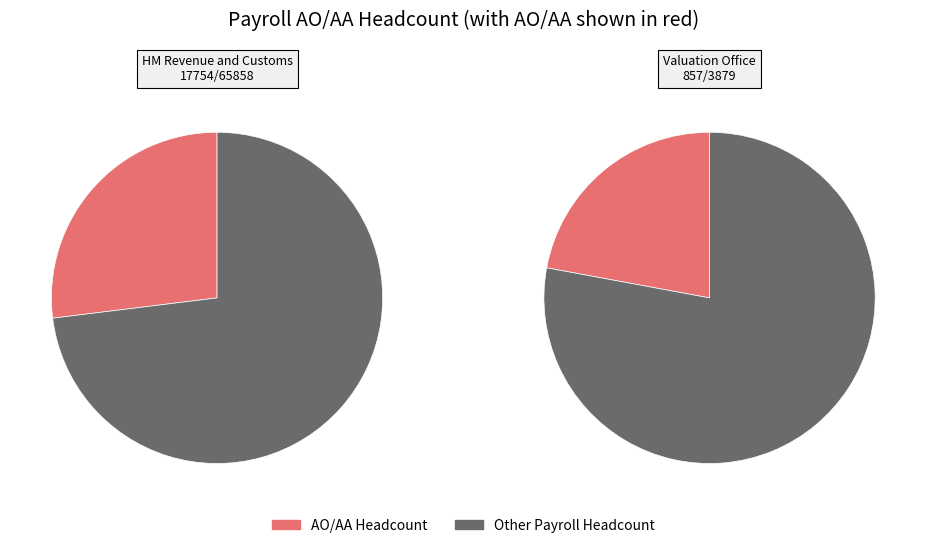

Is it true that Valuation Office is 5% of the pie?

True